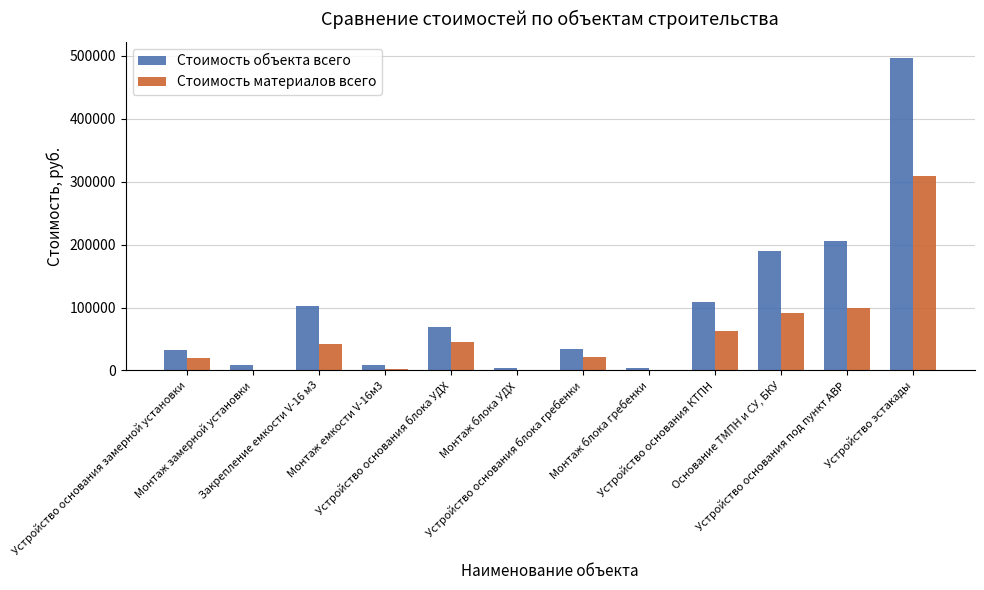

What is the maximum value shown in the chart?

497366